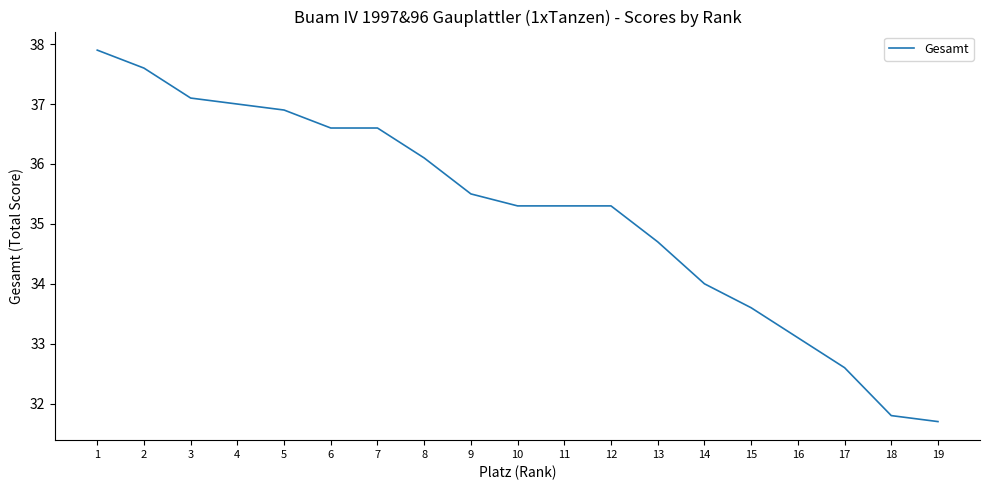

The value at 5 is 51.5. True or false?

False